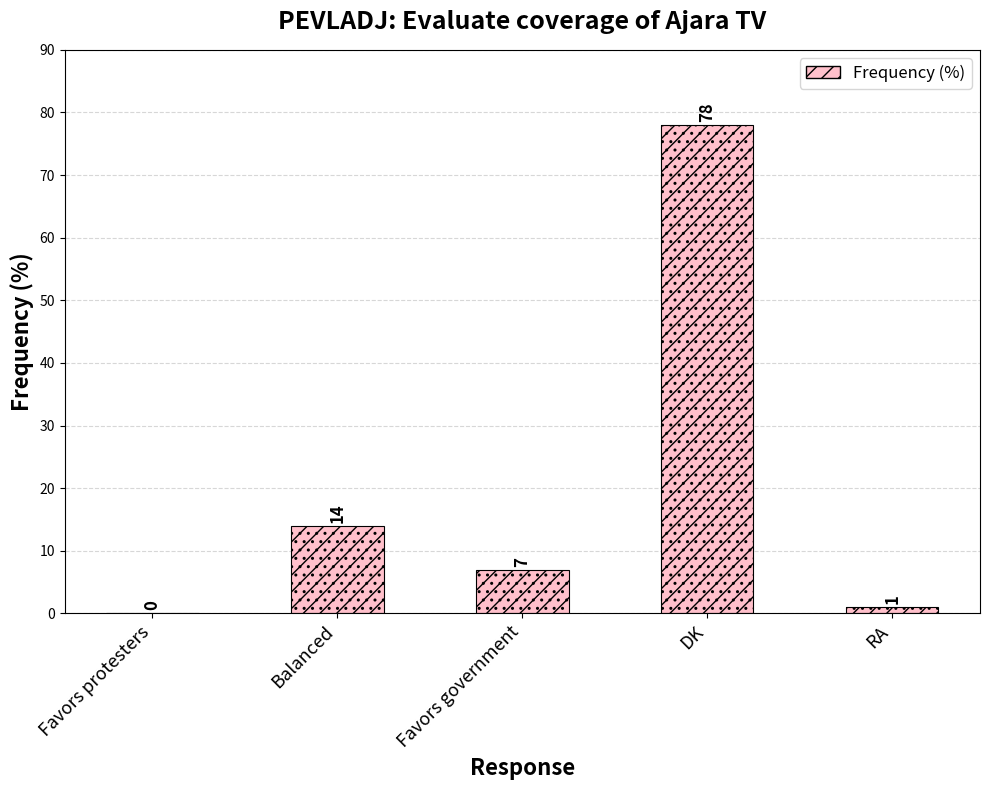

Rank the categories by value from lowest to highest.

Favors protesters, RA, Favors government, Balanced, DK